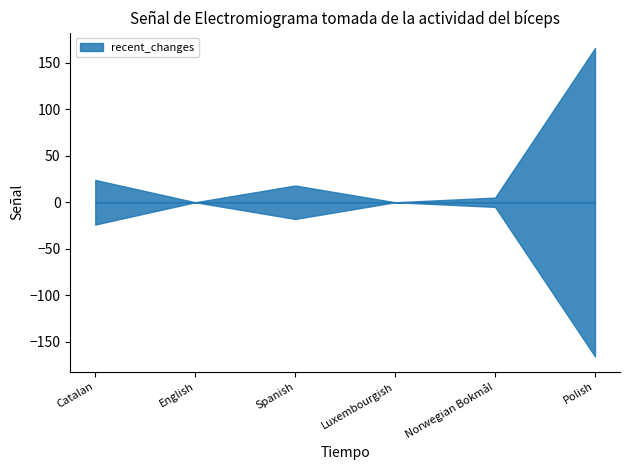

True or false: recent_changes has more than 2 interior local peaks.

False